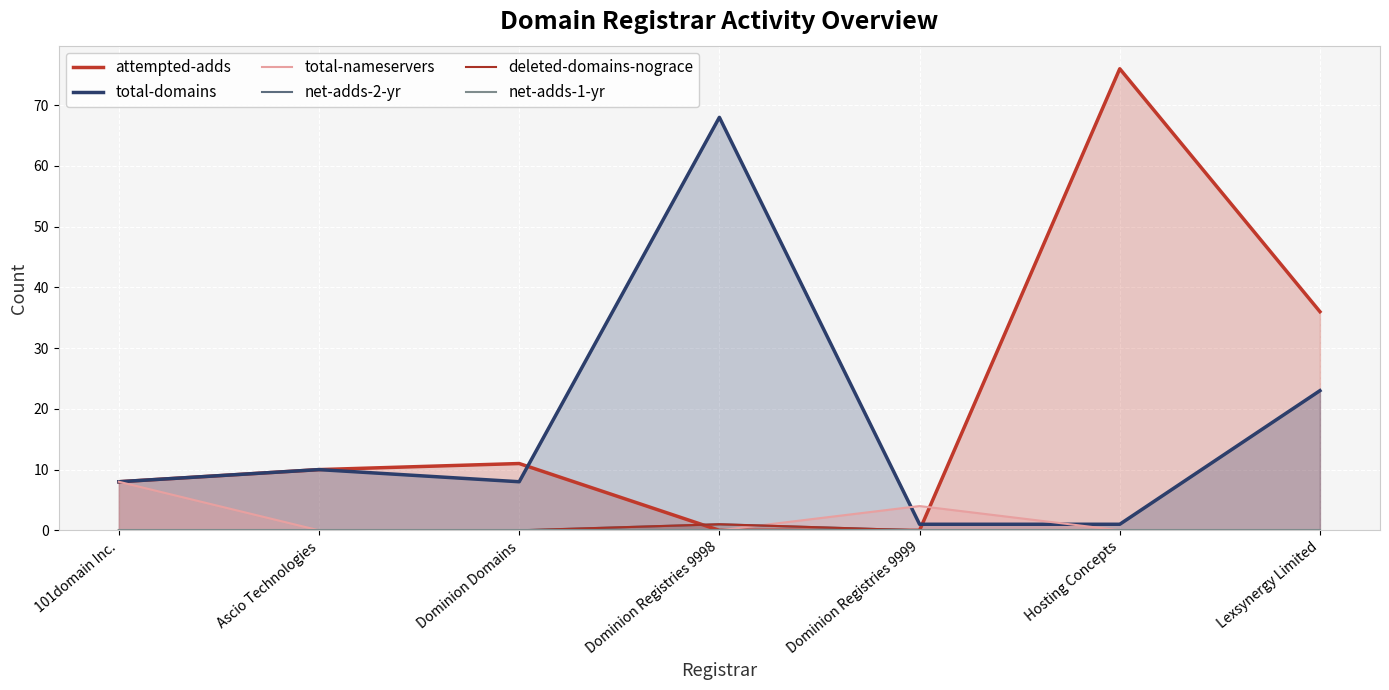

True or false: net-adds-1-yr has a value of 0 at Dominion Registries 9998.

True